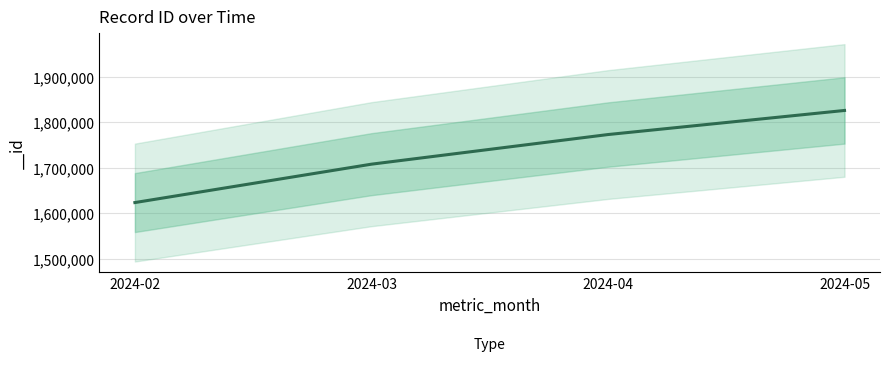

What is the sum of all values?

6930663